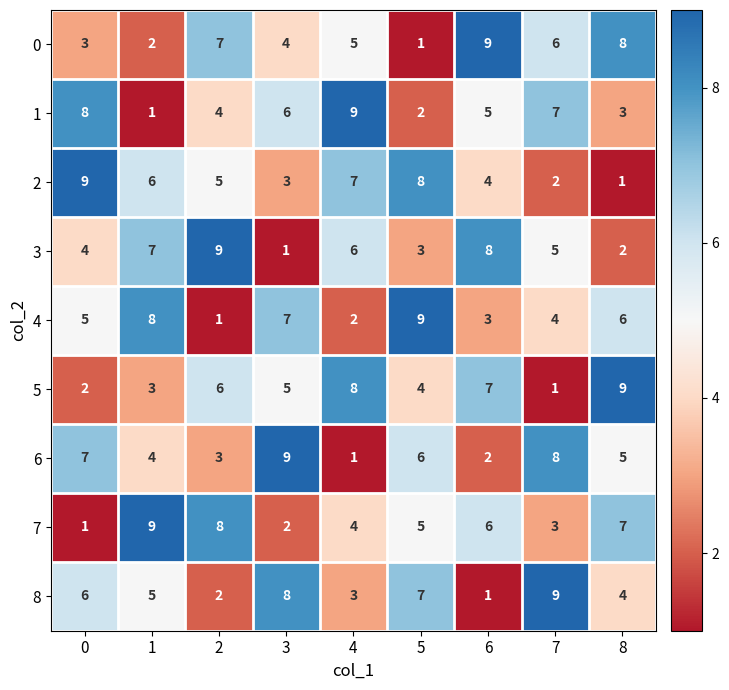

What is the total value across all series at 5?

45